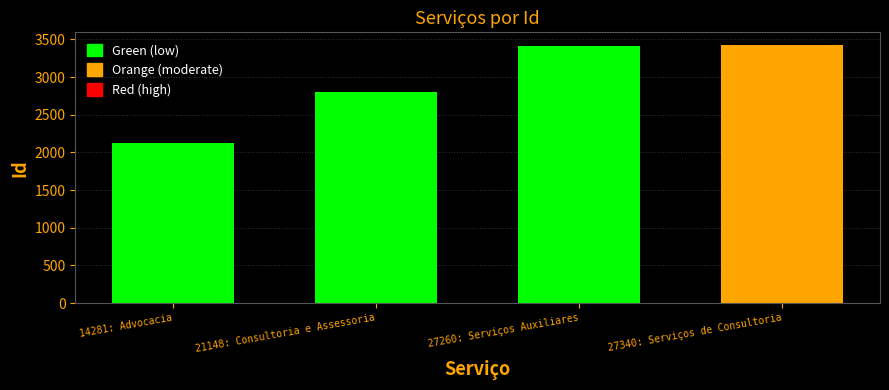

Are the bars grouped side by side (vs. stacked)?

No